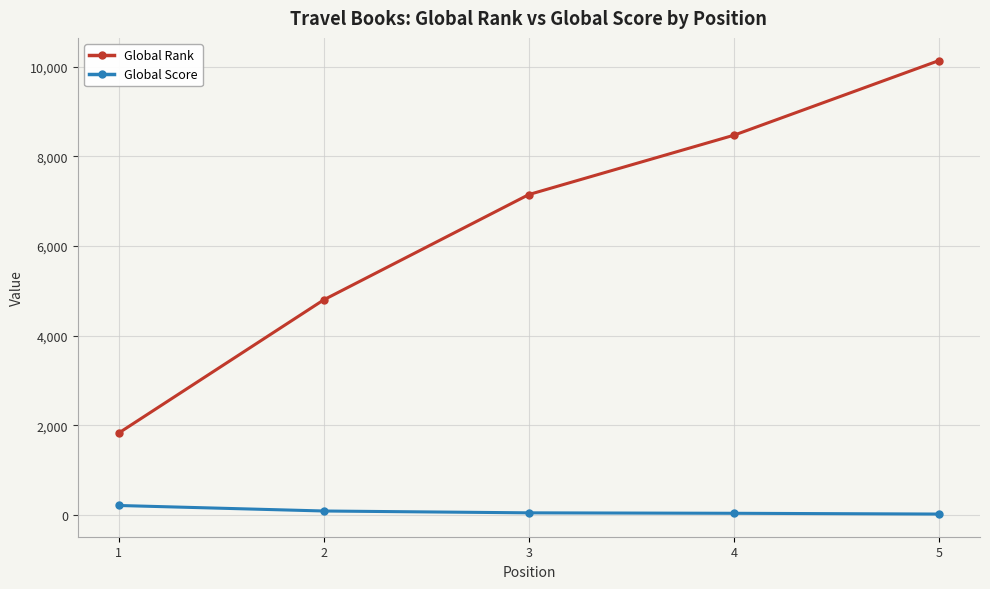

What is the average value of the Global Rank series?

6479